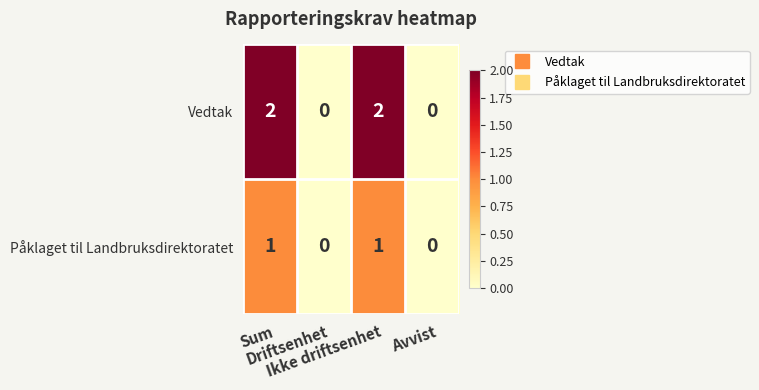

Which series has the largest total across all categories?

Vedtak